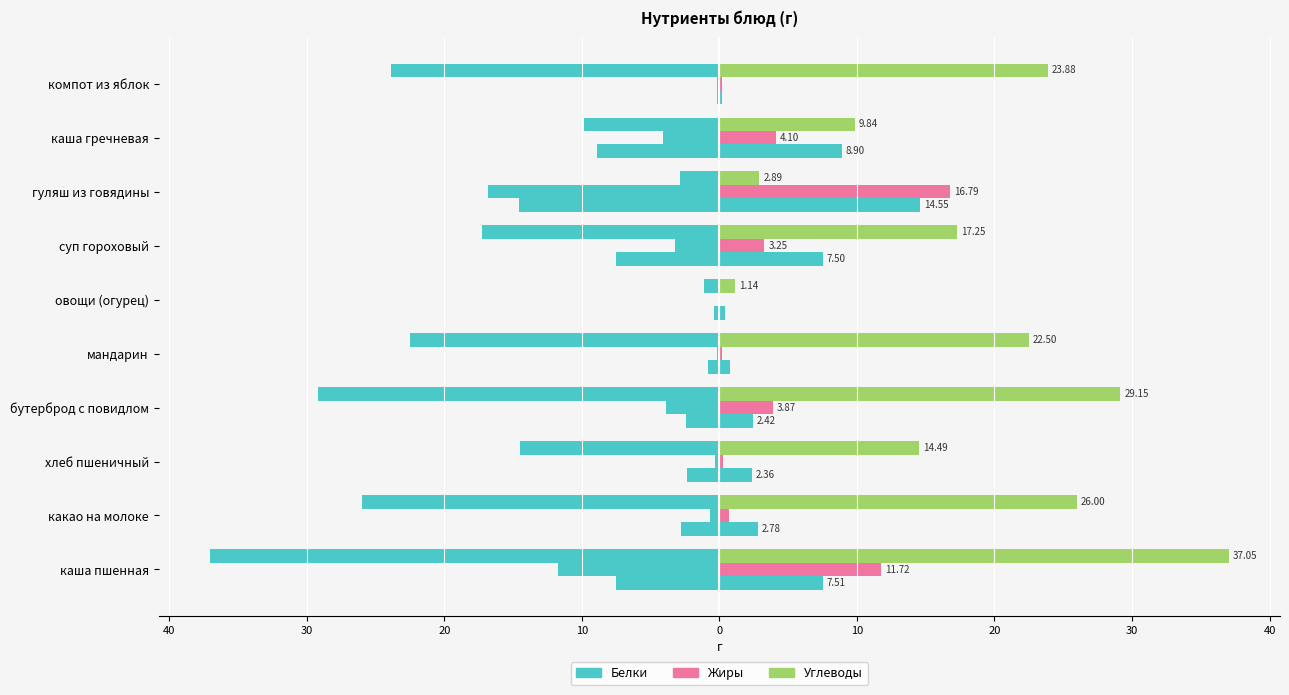

What is the value of the Углеводы bar at the 9th from the left?

14.5